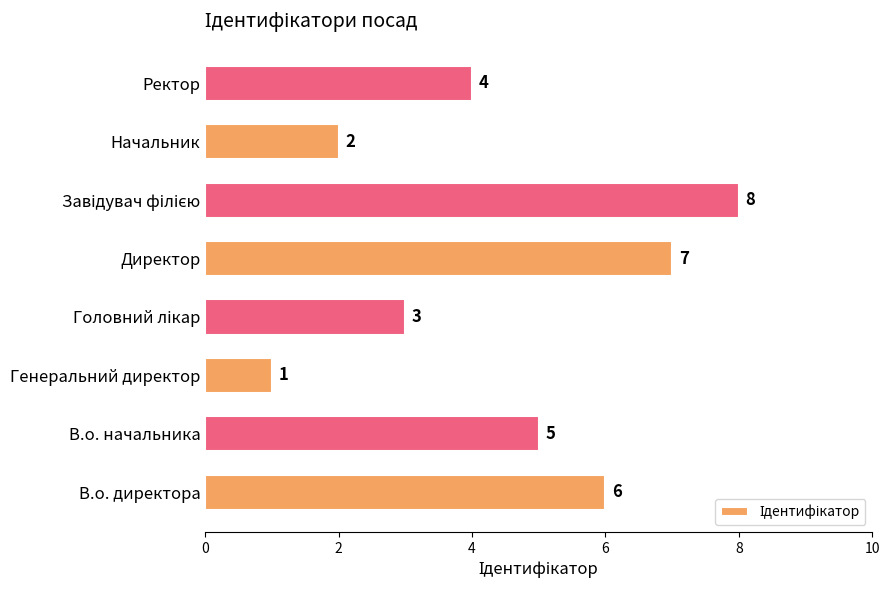

True or false: the data shows 6 at В.о. директора.

True